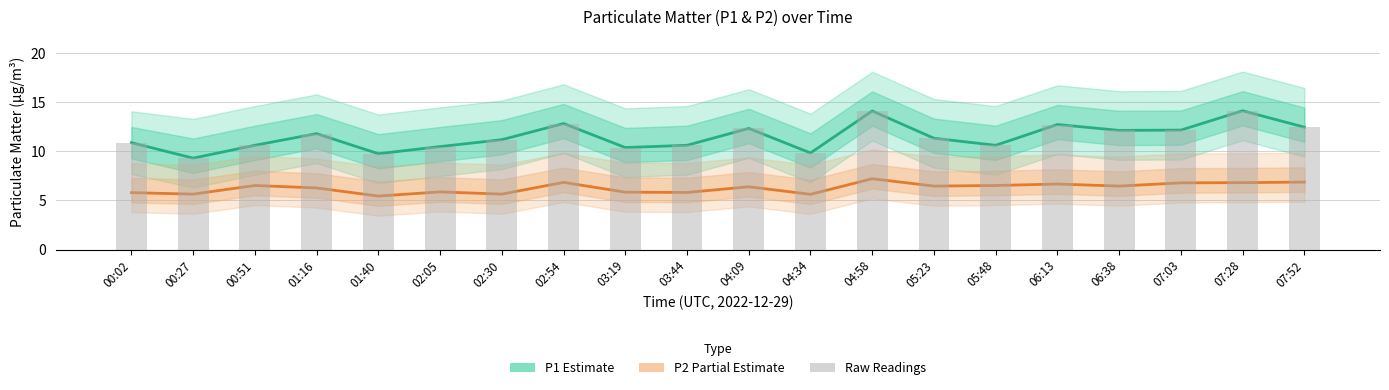

Reading right to left, extract all data points from this chart.

P1 (Estimate): 07:52=12.5	07:28=14.2	07:03=12.2	06:38=12.2	06:13=12.8	05:48=10.6	05:23=11.3	04:58=14.1	04:34=9.8	04:09=12.3	03:44=10.6	03:19=10.4	02:54=12.8	02:30=11.2	02:05=10.5	01:40=9.8	01:16=11.8	00:51=10.6	00:27=9.3	00:02=10.9
P2 (Partial Estimate): 07:52=6.9	07:28=6.8	07:03=6.8	06:38=6.5	06:13=6.7	05:48=6.5	05:23=6.5	04:58=7.2	04:34=5.6	04:09=6.4	03:44=5.8	03:19=5.8	02:54=6.8	02:30=5.7	02:05=5.9	01:40=5.5	01:16=6.3	00:51=6.5	00:27=5.7	00:02=5.8